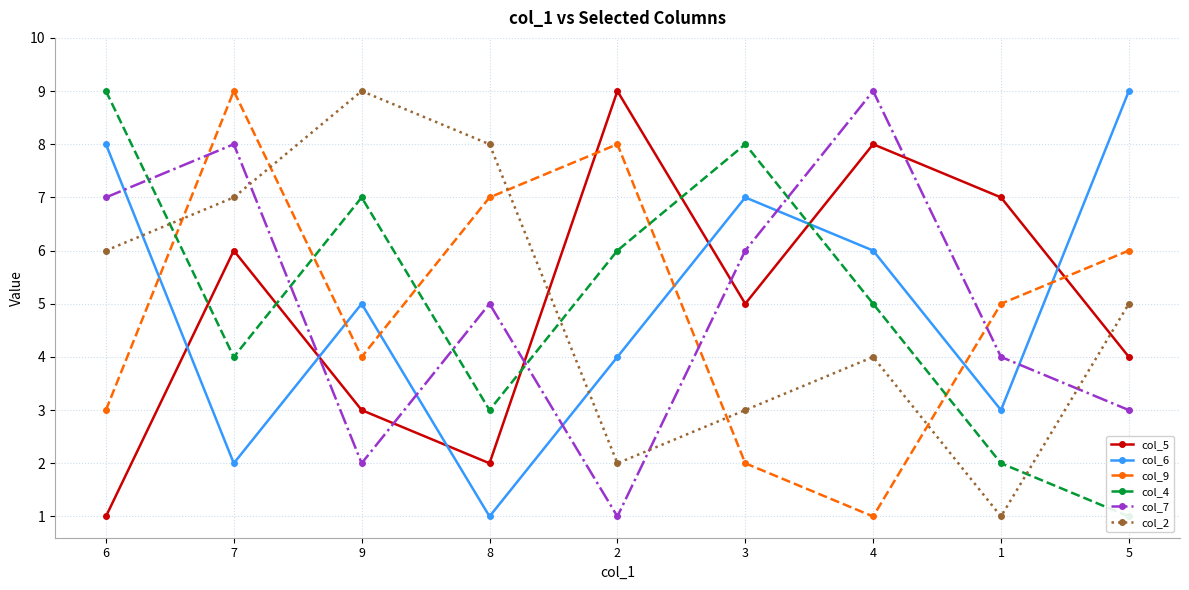

Where do col_9 and col_4 first cross each other?

6 and 7